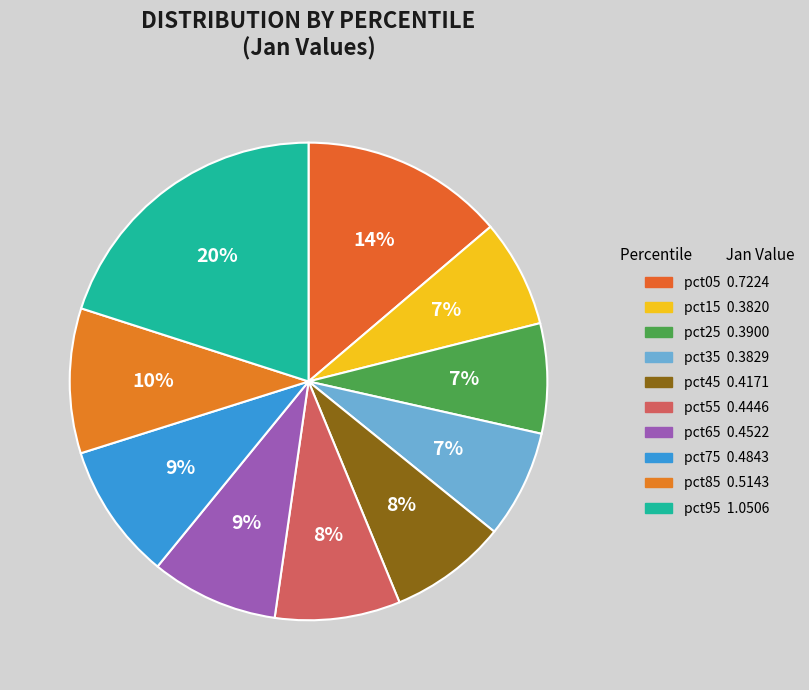

What is the largest slice in the pie chart?

pct95